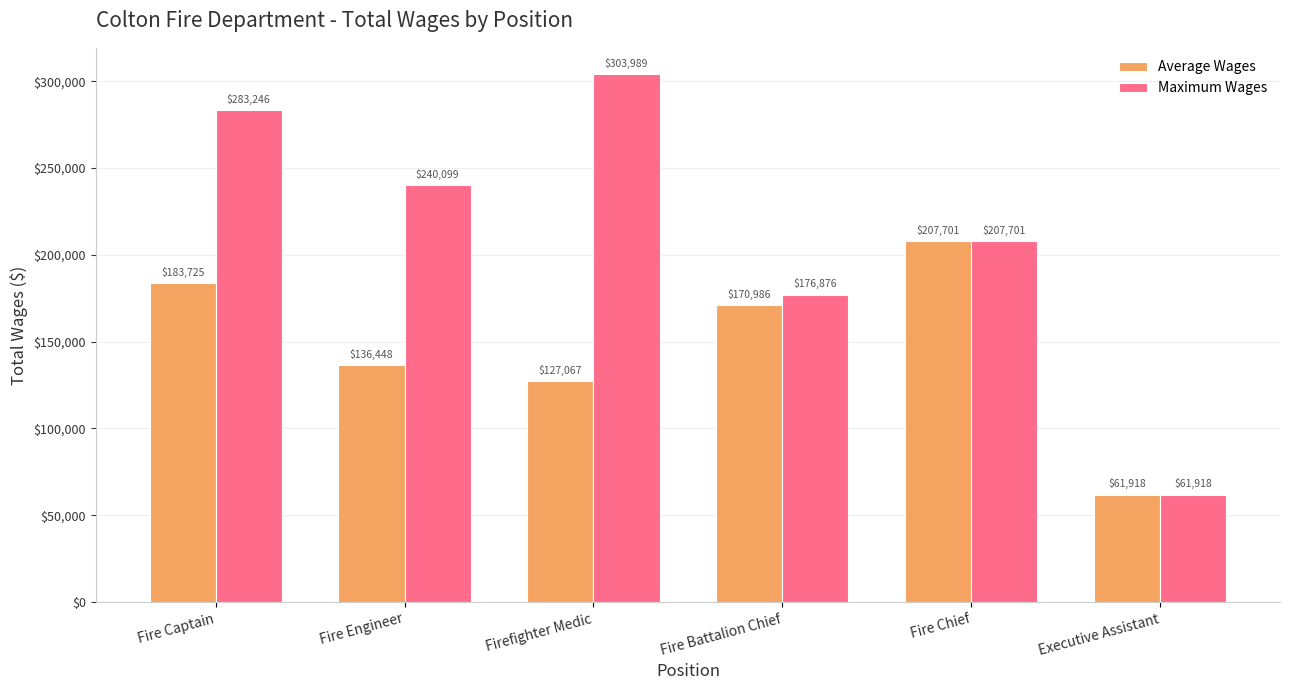

Are the bars grouped side by side (vs. stacked)?

Yes